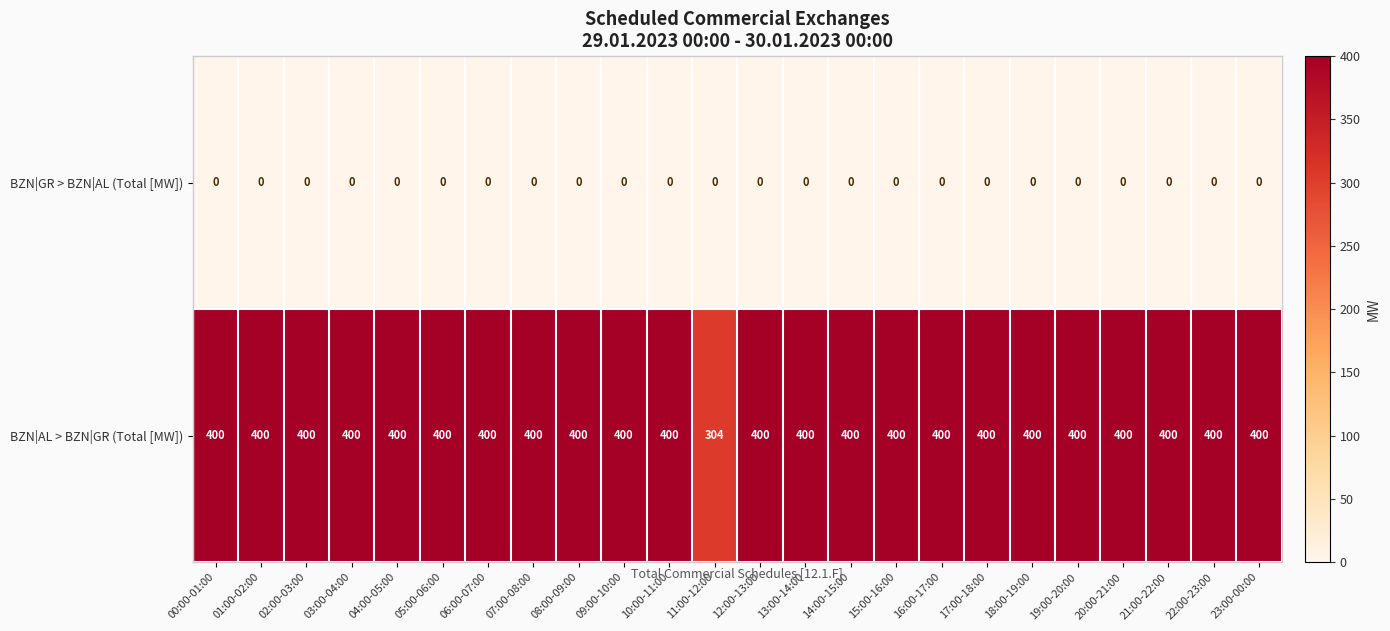

The BZN|AL > BZN|GR (Total [MW]) series shows 400 at 07:00-08:00. True or false?

True